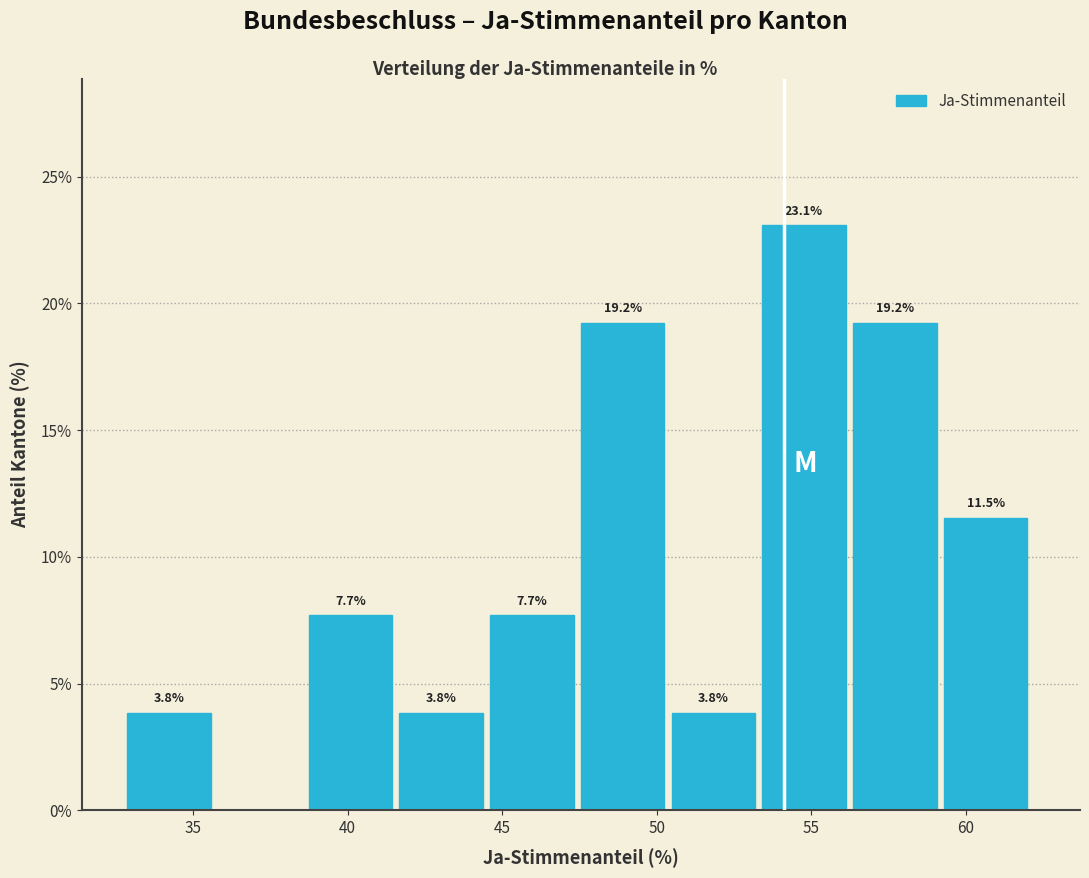

Which range on the x-axis has the tallest bar?

53.5 to 56.5